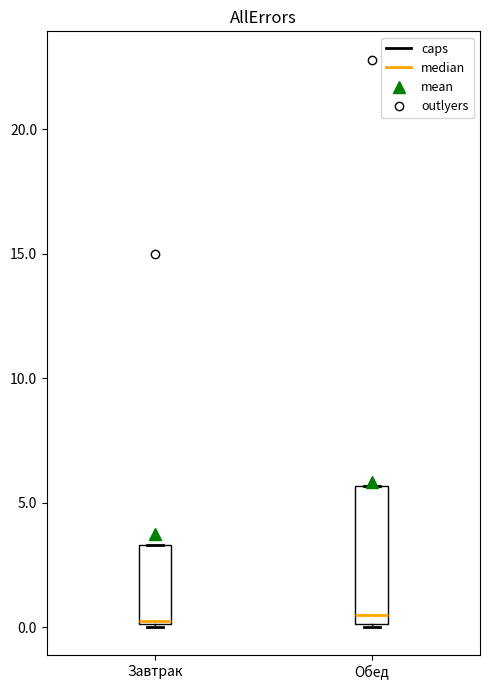

Reading left to right, transcribe this box plot: for each box, give where its median line is, the range the box spans, and where its two whiskers end, as read against the y-axis. The values are not printed on the chart, so give them approximately, as read against the axis.

Завтрак: median 0.5, box 0.0 to 3.5, whiskers 0.0 to 3.5
Обед: median 0.5, box 0.0 to 5.5, whiskers 0.0 to 5.5